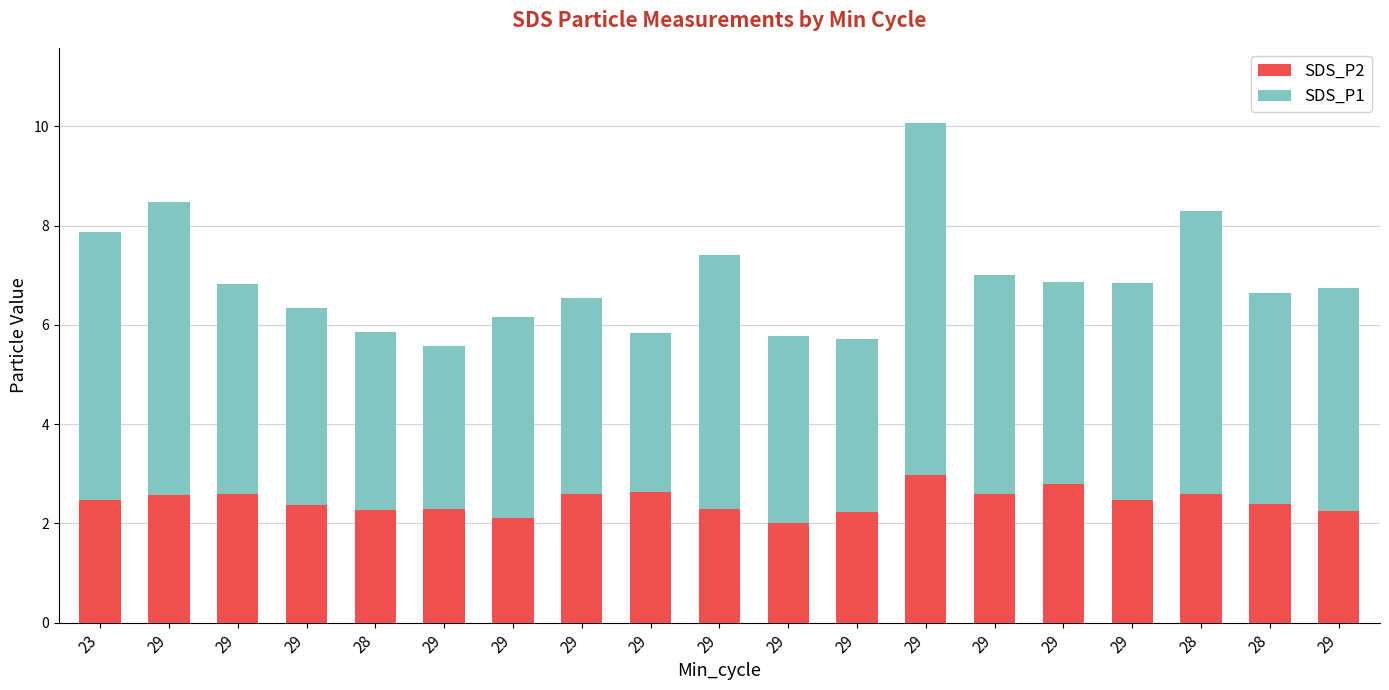

What are all the series names shown in the legend?

SDS_P2, SDS_P1